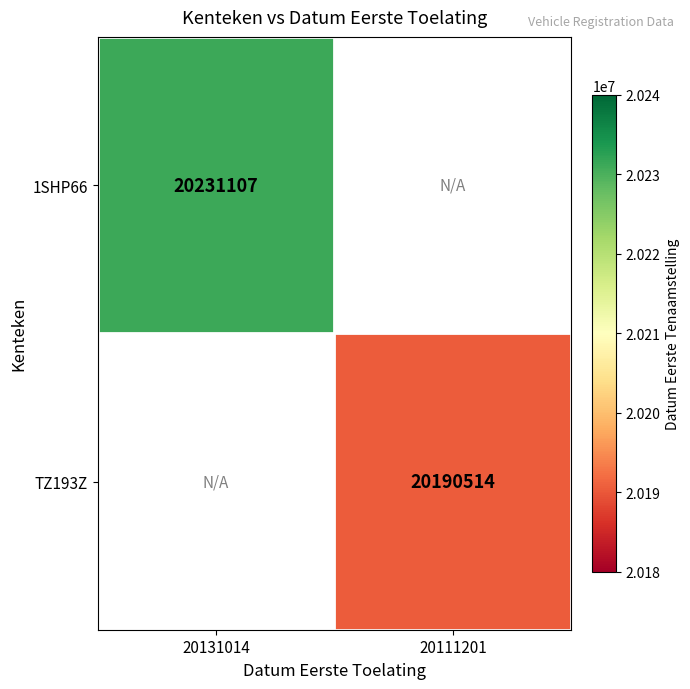

True or false: TZ193Z has a value of 10082385 at 20111201.

False